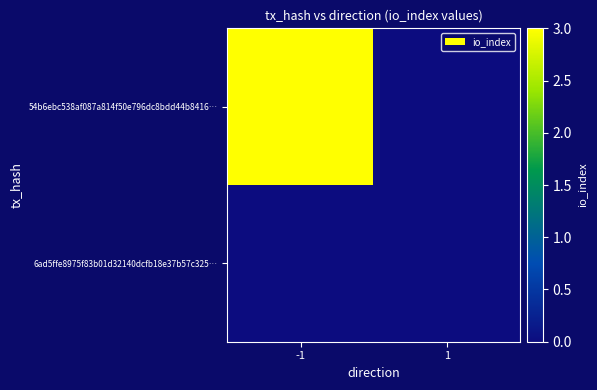

Reading right to left, extract all data points from this chart.

54b6ebc538af087a814f50e796dc8bdd44b8416…: 1=0	-1=3
6ad5ffe8975f83b01d32140dcfb18e37b57c325…: 1=0	-1=0